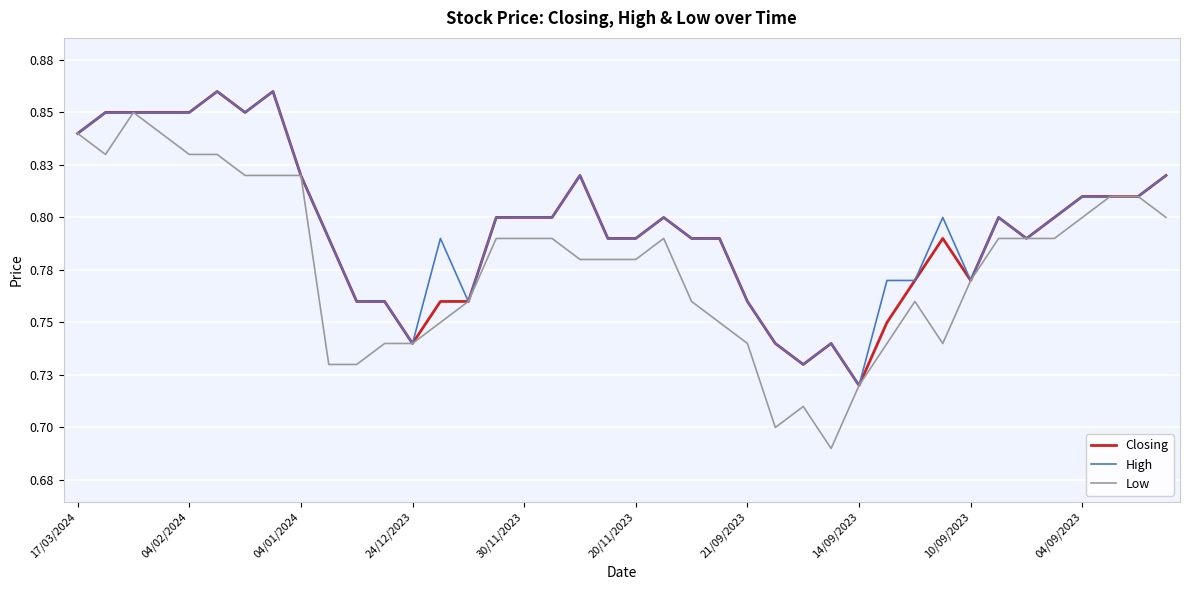

At which label does Low reach its minimum?

27